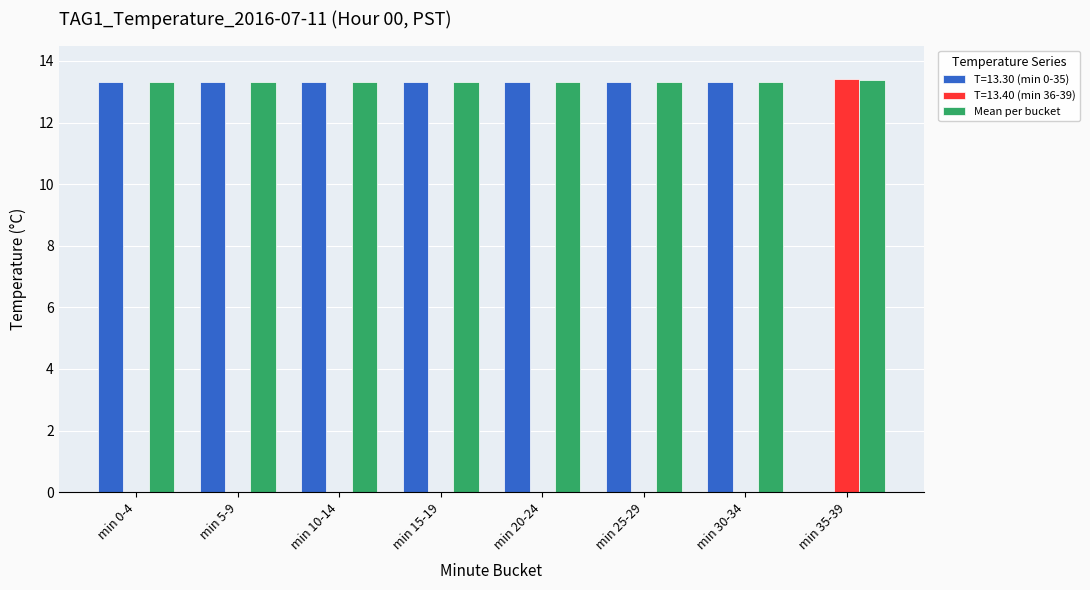

Reading left to right, what are all the values shown in this chart?

T=13.30 (min 0-35): min 0-4=13.3	min 5-9=13.3	min 10-14=13.3	min 15-19=13.3	min 20-24=13.3	min 25-29=13.3	min 30-34=13.3	min 35-39=0.0
T=13.40 (min 36-39): min 0-4=0.0	min 5-9=0.0	min 10-14=0.0	min 15-19=0.0	min 20-24=0.0	min 25-29=0.0	min 30-34=0.0	min 35-39=13.4
Mean per bucket: min 0-4=13.3	min 5-9=13.3	min 10-14=13.3	min 15-19=13.3	min 20-24=13.3	min 25-29=13.3	min 30-34=13.3	min 35-39=13.4